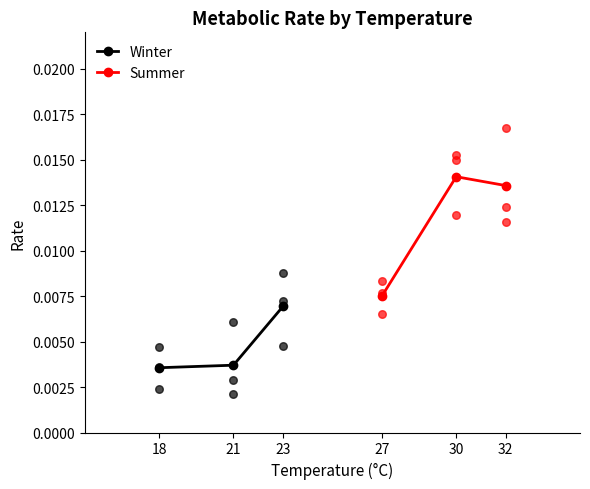

Count the Winter values in the range 0 to 1.

3